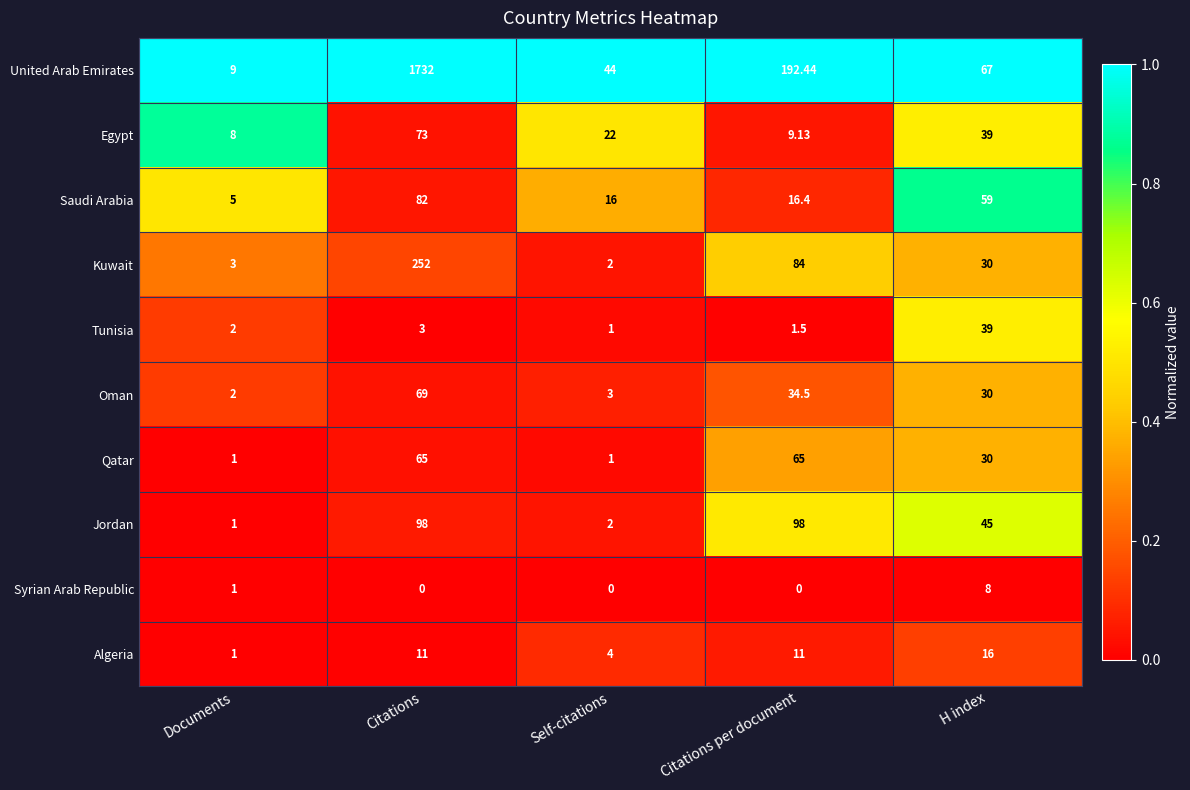

At how many categories does at least one series exceed 0?

5